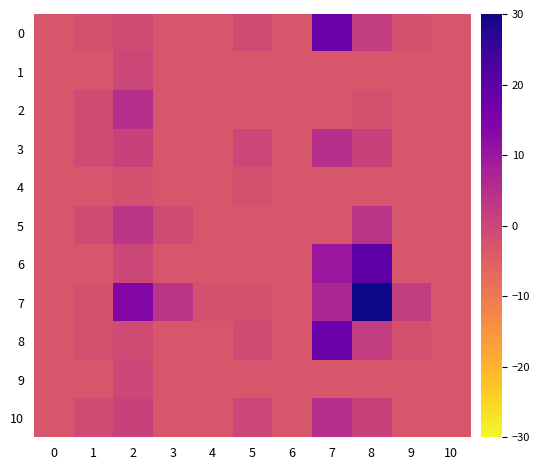

Reading left to right, list all the values displayed in this chart.

0: 0=-3.1	1=-2.1	2=-1.1	3=-3.1	4=-3.1	5=-1.1	6=-3.1	7=17.9	8=1.9	9=-2.1	10=-3.1
1: 0=-3.1	1=-3.1	2=-0.1	3=-3.1	4=-3.1	5=-3.1	6=-3.1	7=-3.1	8=-3.1	9=-3.1	10=-3.1
2: 0=-3.1	1=-1.1	2=4.9	3=-3.1	4=-3.1	5=-3.1	6=-3.1	7=-3.1	8=-2.1	9=-3.1	10=-3.1
3: 0=-3.1	1=-1.1	2=0.9	3=-3.1	4=-3.1	5=-0.1	6=-3.1	7=4.9	8=0.9	9=-3.1	10=-3.1
4: 0=-3.1	1=-3.1	2=-2.1	3=-3.1	4=-3.1	5=-2.1	6=-3.1	7=-3.1	8=-3.1	9=-3.1	10=-3.1
5: 0=-3.1	1=-1.1	2=3.9	3=-1.1	4=-3.1	5=-3.1	6=-3.1	7=-3.1	8=3.9	9=-3.1	10=-3.1
6: 0=-3.1	1=-3.1	2=-0.1	3=-3.1	4=-3.1	5=-3.1	6=-3.1	7=9.9	8=19.9	9=-3.1	10=-3.1
7: 0=-3.1	1=-2.1	2=13.9	3=3.9	4=-2.1	5=-2.1	6=-3.1	7=6.9	8=30.0	9=1.9	10=-3.1
8: 0=-3.1	1=-2.1	2=-1.1	3=-3.1	4=-3.1	5=-1.1	6=-3.1	7=17.9	8=1.9	9=-2.1	10=-3.1
9: 0=-3.1	1=-3.1	2=-0.1	3=-3.1	4=-3.1	5=-3.1	6=-3.1	7=-3.1	8=-3.1	9=-3.1	10=-3.1
10: 0=-3.1	1=-1.1	2=0.9	3=-3.1	4=-3.1	5=-0.1	6=-3.1	7=4.9	8=0.9	9=-3.1	10=-3.1